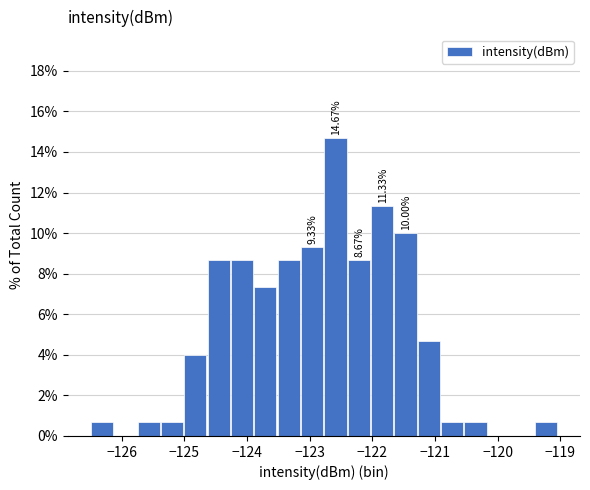

Around what value on the x-axis is the tallest bar? Give the approximate position of its centre, as read against the axis.

-122.6